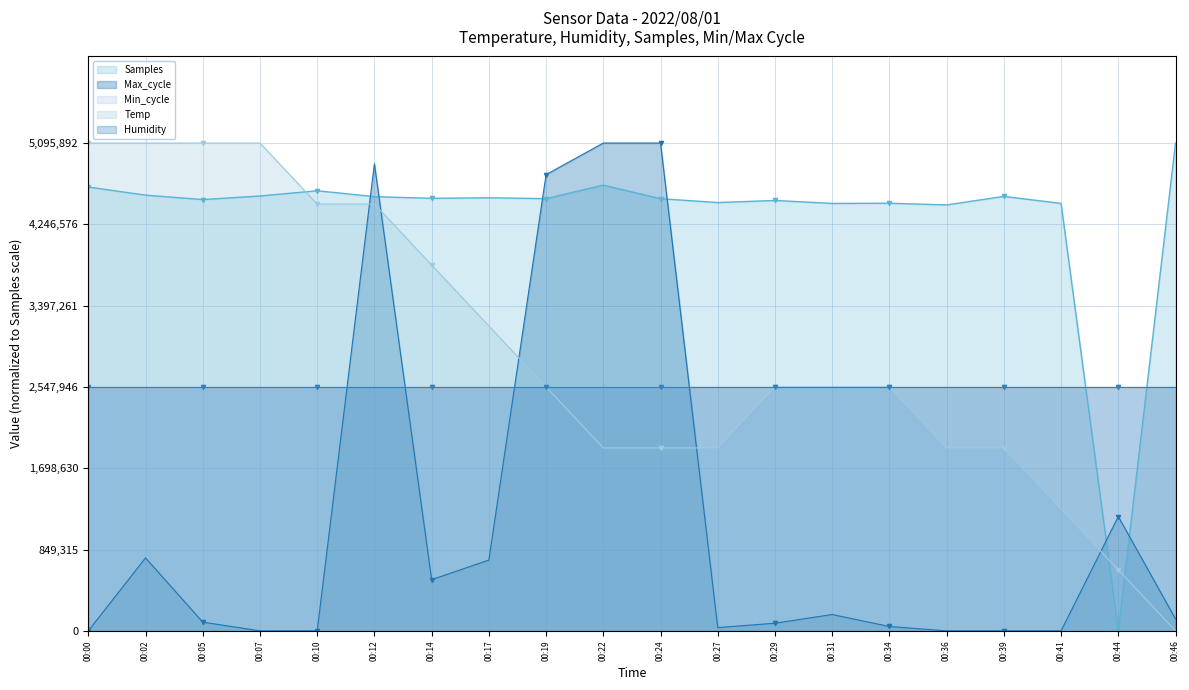

Is the value of Samples at 00:00 greater than the value of Max_cycle at 00:14?

Yes